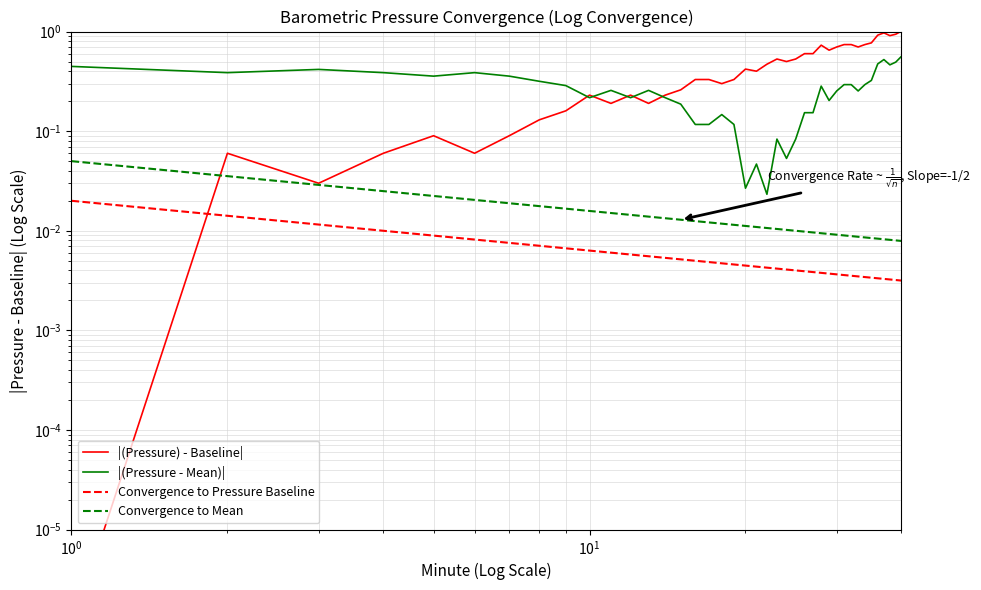

How many categories are shown in the chart?

40